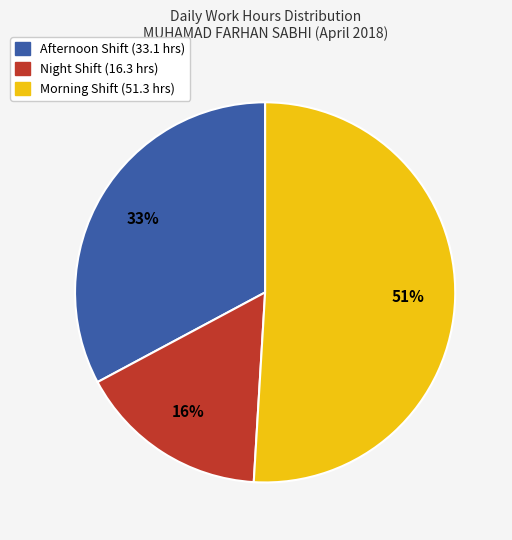

To the nearest percent, what is the average slice percentage?

33%